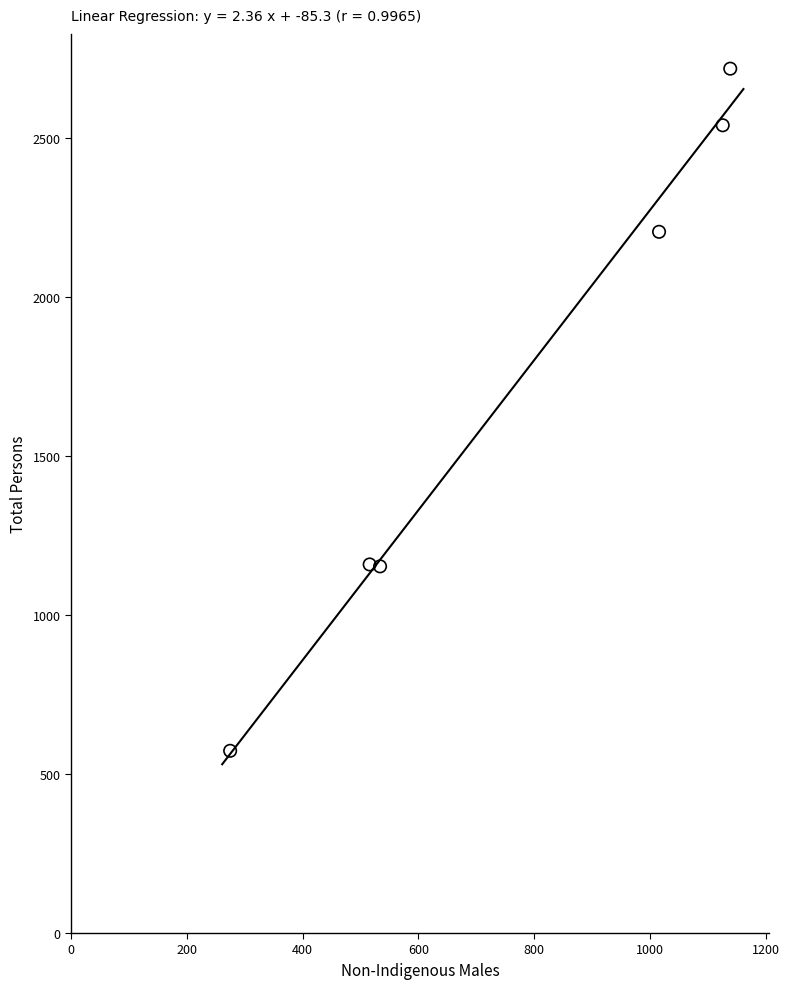

What is the average Y value?

1725